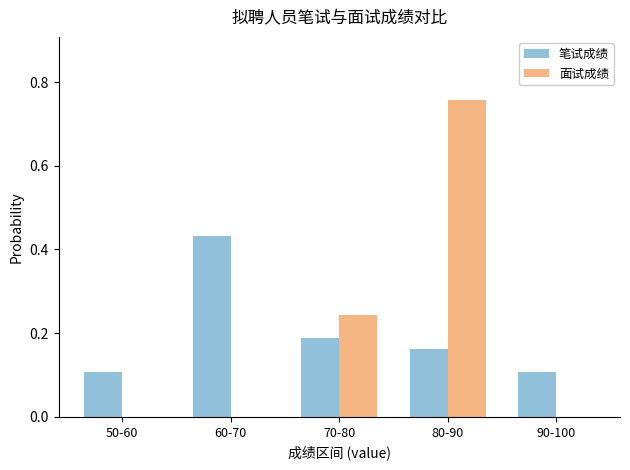

Is it true that 笔试成绩 equals 0.3 at 70-80?

False